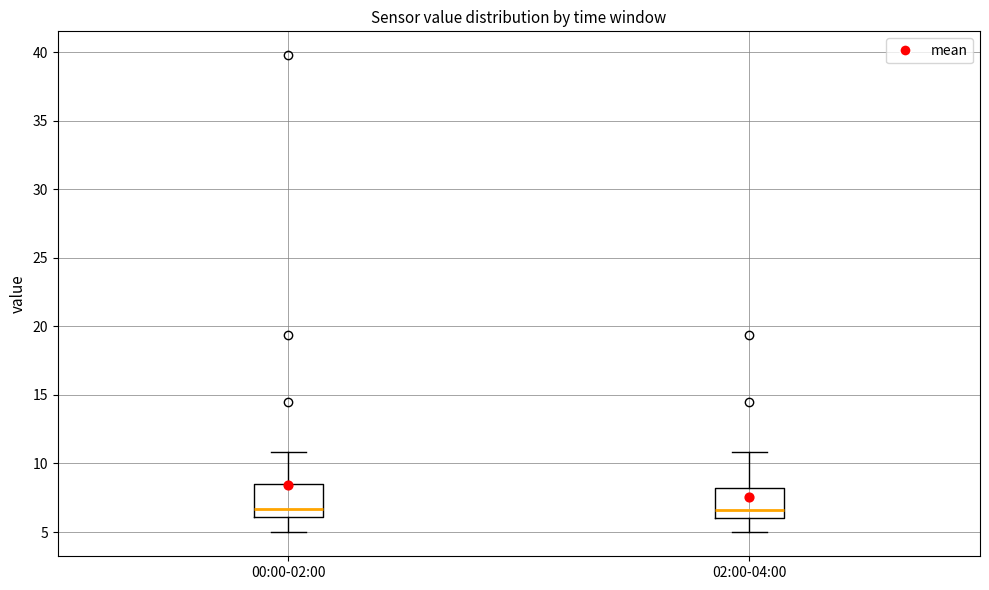

Where does the lower whisker of the box for 02:00-04:00 end on the y-axis? The values are not printed on the chart, so give them approximately, as read against the axis.

5.0